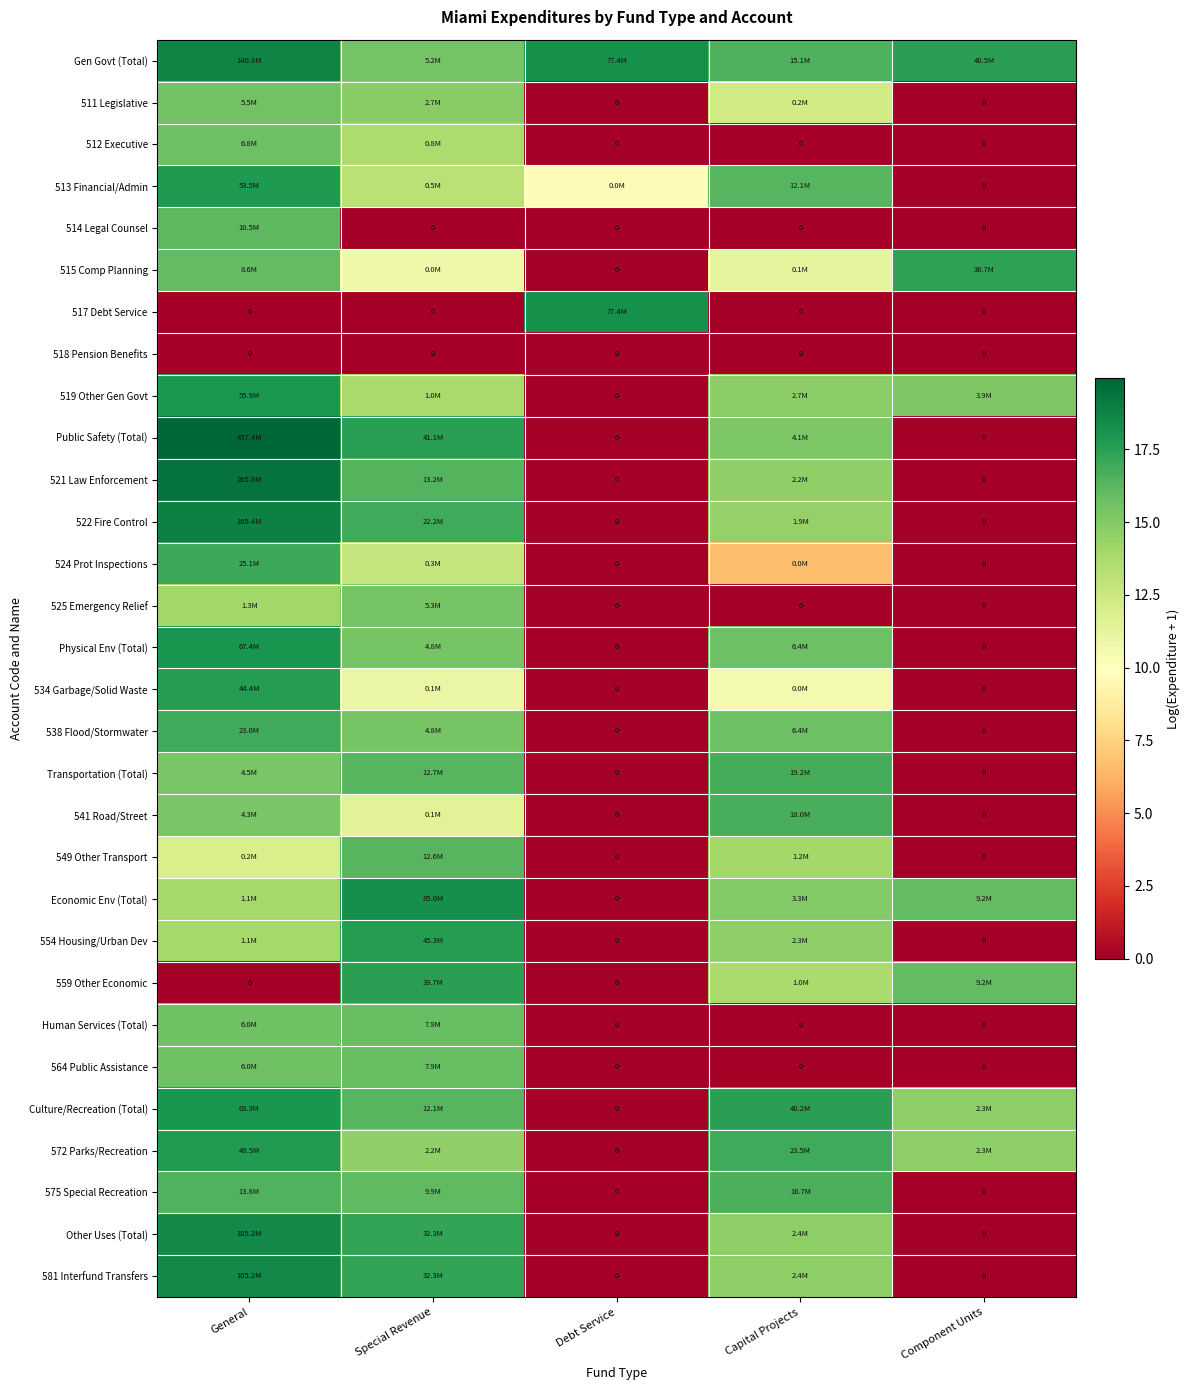

List the series in order of their peak value, highest first.

Public Safety (Total), 521 Law Enforcement, 522 Fire Control, Gen Govt (Total), Other Uses (Total), 581 Interfund Transfers, Economic Env (Total), 517 Debt Service, Physical Env (Total), Culture/Recreation (Total), 519 Other Gen Govt, 513 Financial/Admin, 572 Parks/Recreation, 554 Housing/Urban Dev, 534 Garbage/Solid Waste, 559 Other Economic, 515 Comp Planning, 524 Prot Inspections, 538 Flood/Stormwater, Transportation (Total), 541 Road/Street, 575 Special Recreation, 549 Other Transport, 514 Legal Counsel, Human Services (Total), 564 Public Assistance, 512 Executive, 511 Legislative, 525 Emergency Relief, 518 Pension Benefits